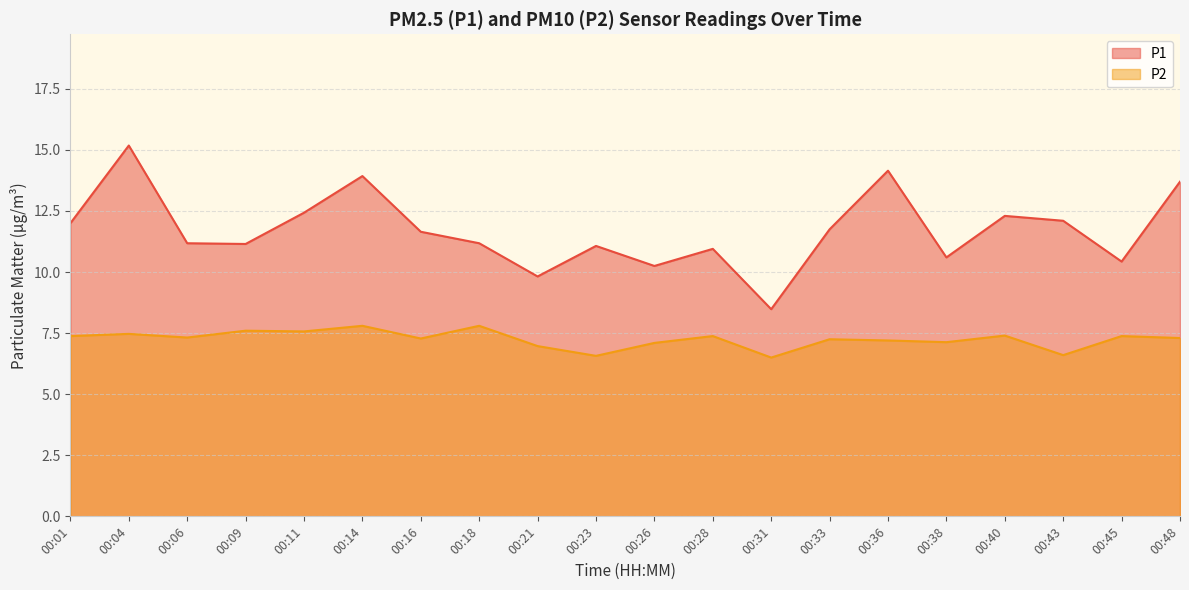

True or false: P1 and P2 cross at least once.

False